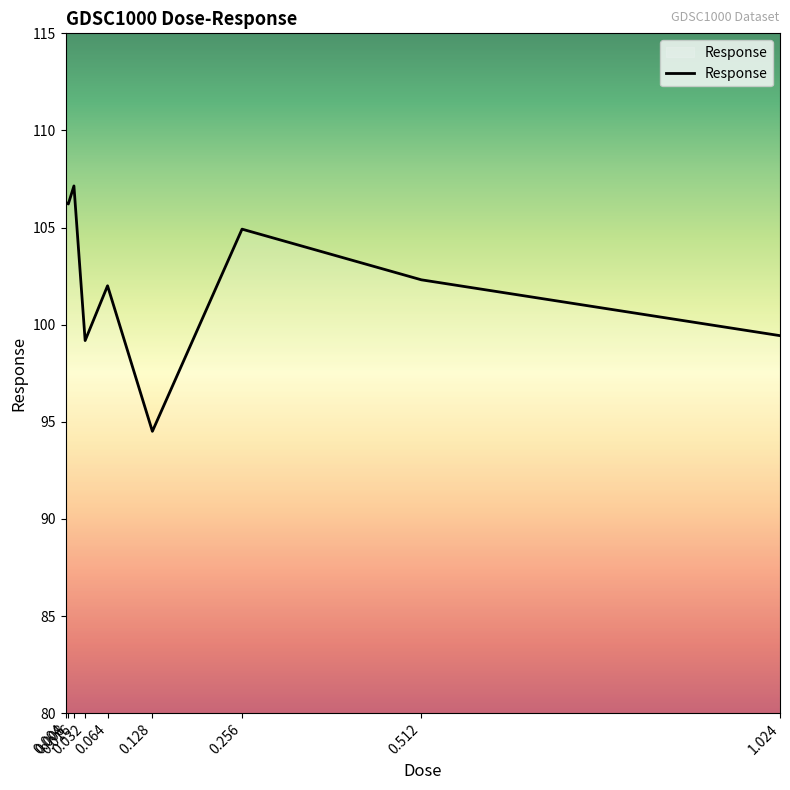

What is the difference between the maximum and second lowest values?

8.0